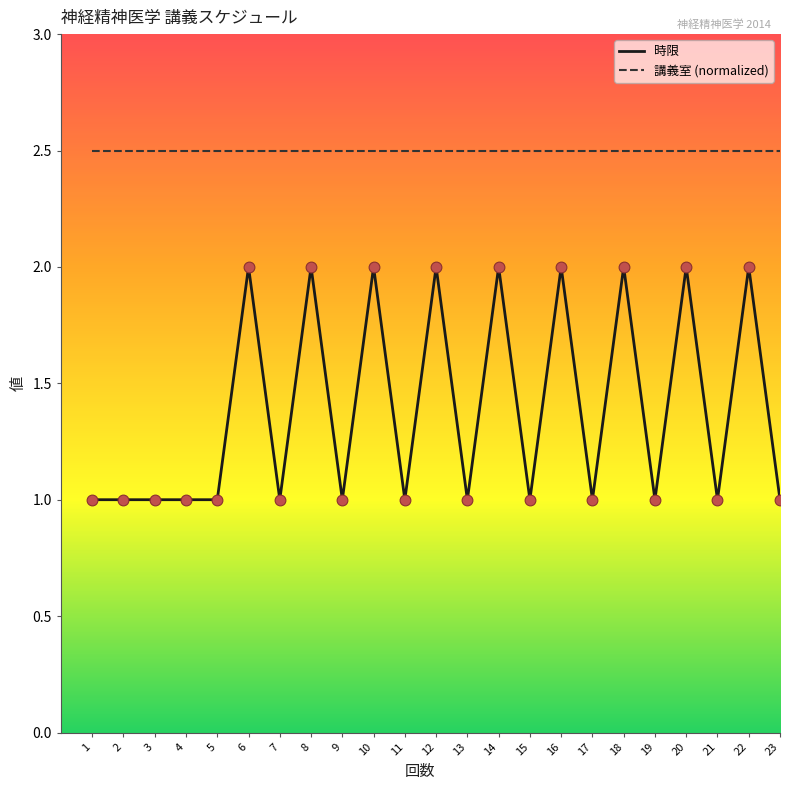

At how many categories does at least one series exceed 1?

23